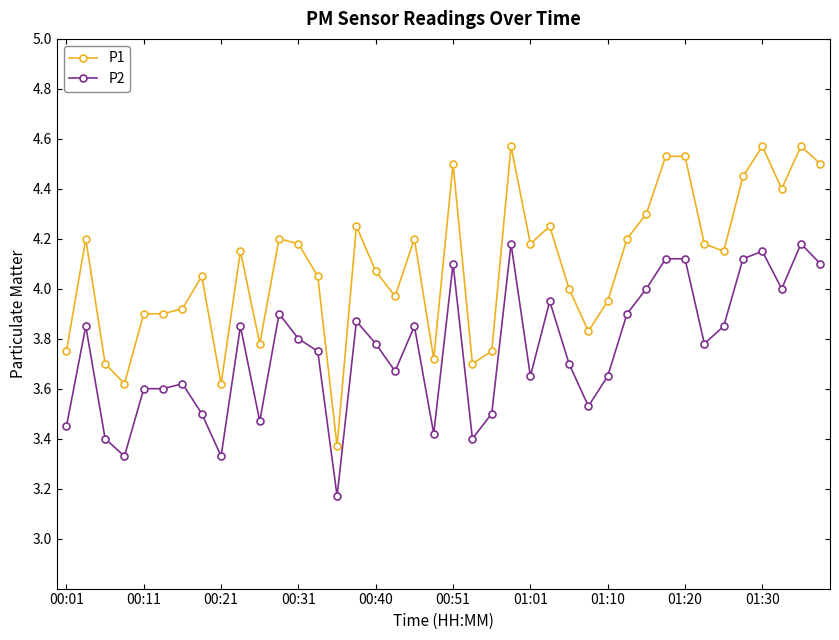

Which series has the widest spread of values?

P1